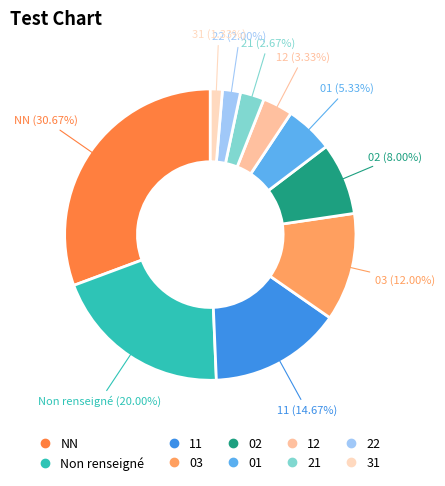

Is there a majority slice in this chart?

No